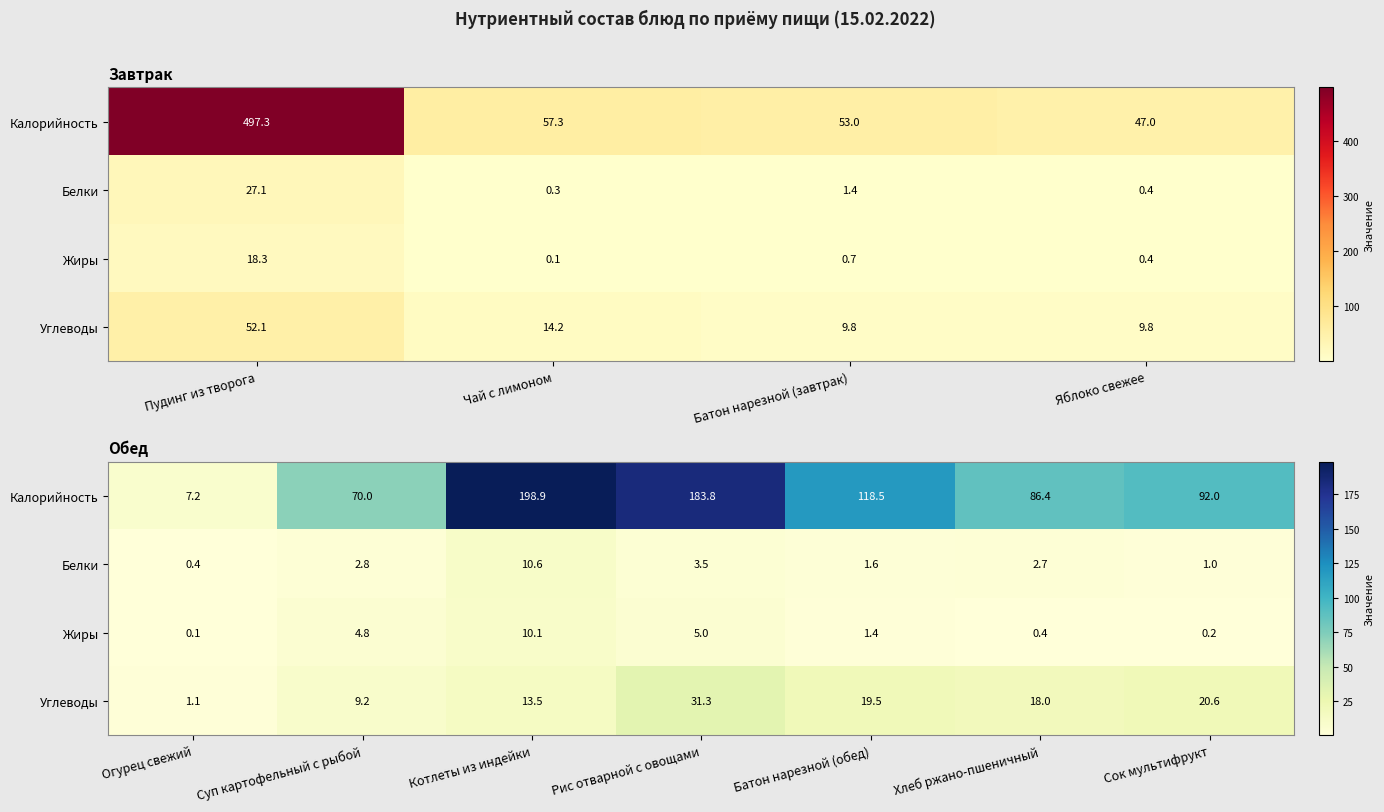

Is the value of Углеводы at Рис отварной с овощами greater than the value of Калорийность at Батон нарезной (обед)?

No